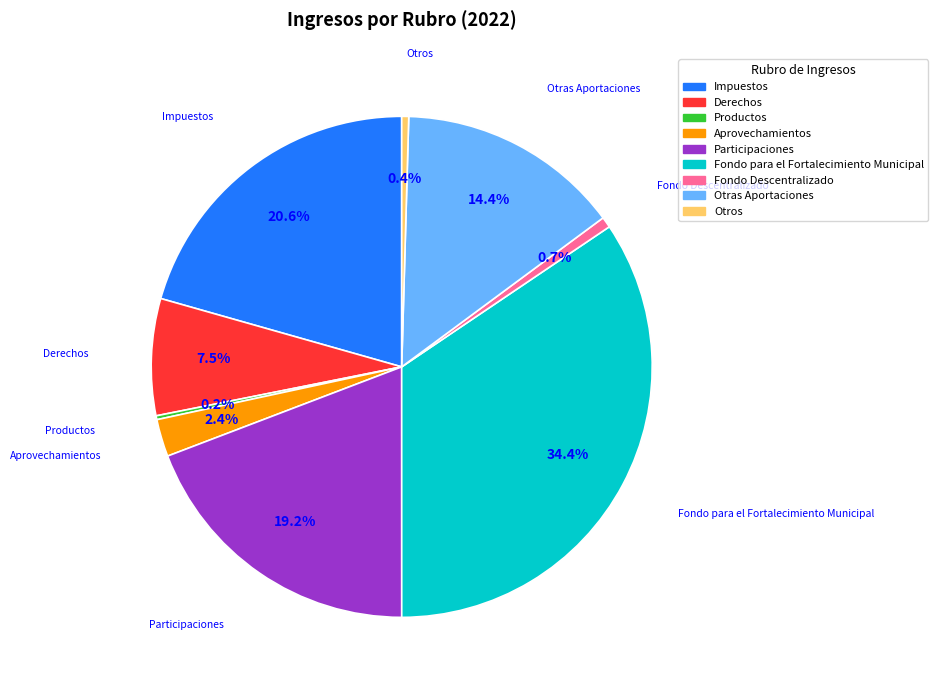

Which slice is the largest?

Fondo para el Fortalecimiento Municipal